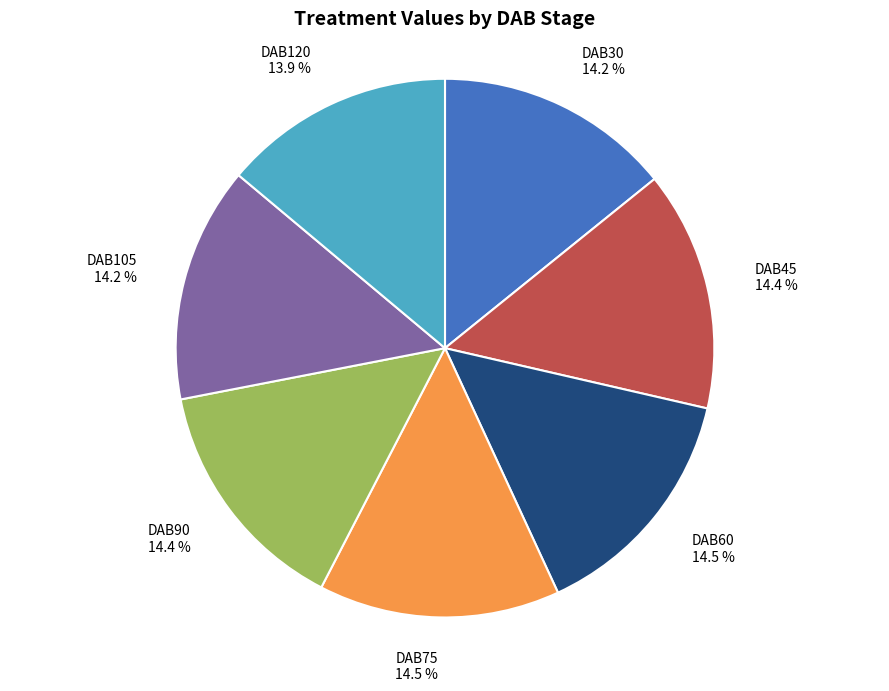

Count the number of slices in the pie.

7